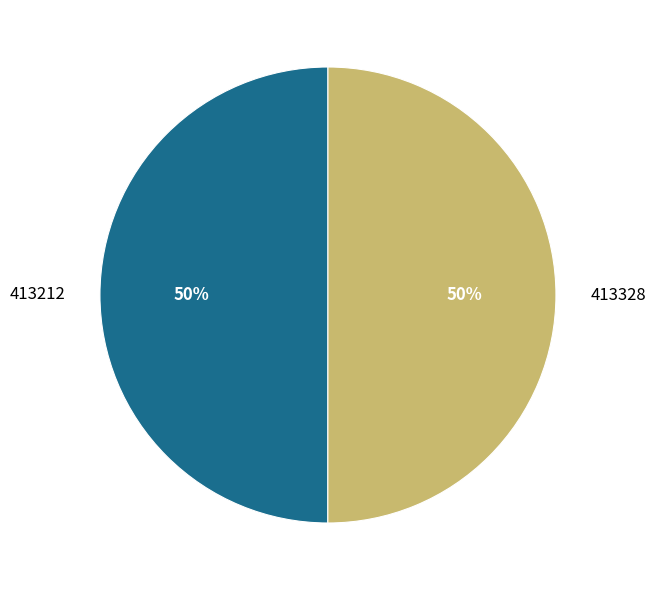

Combined, do 413328 and 413212 account for over 50%?

Yes